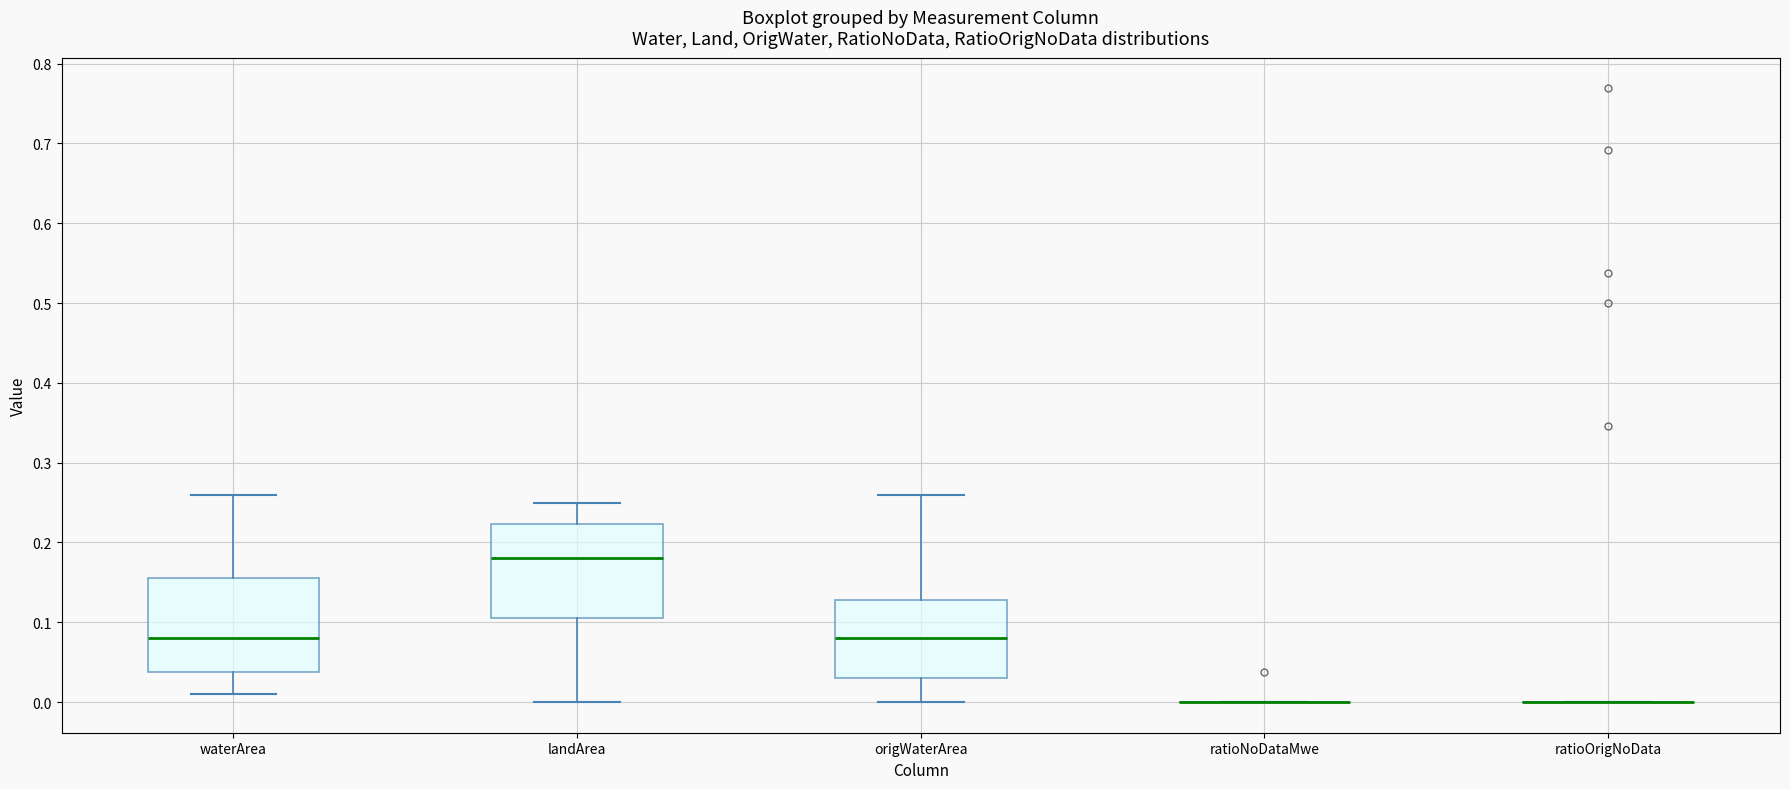

Where is the upper edge of the box for waterArea on the y-axis? The values are not printed on the chart, so give them approximately, as read against the axis.

0.16